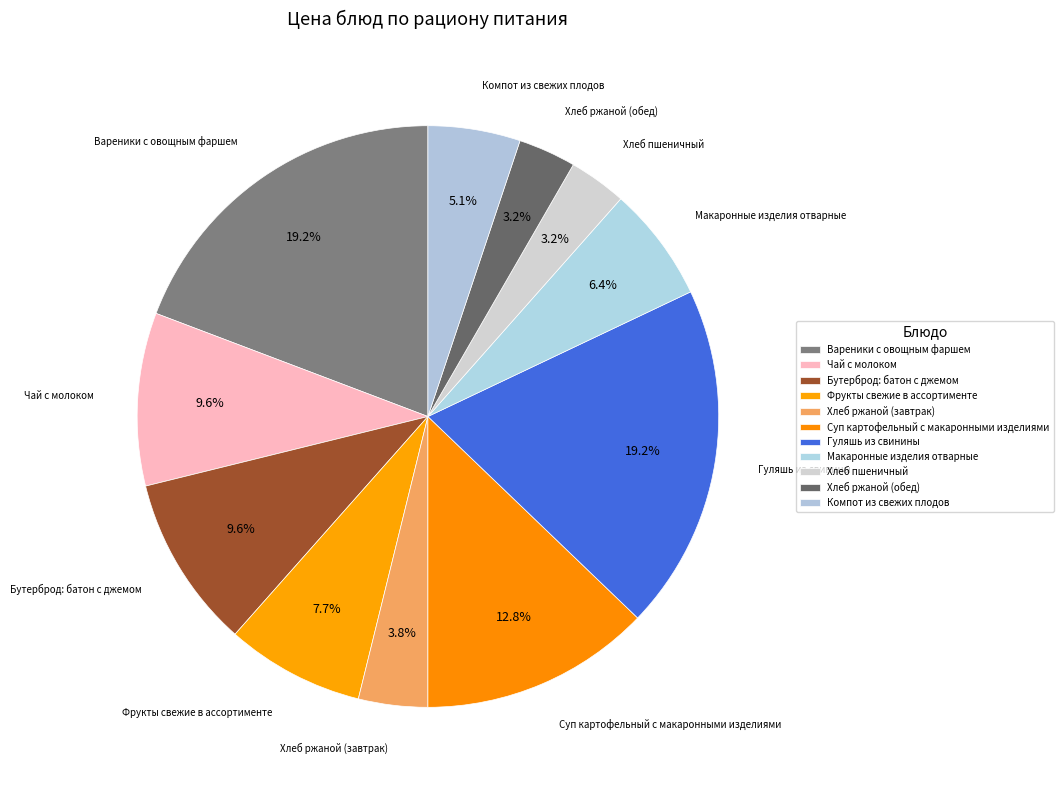

Is there a majority slice in this chart?

No